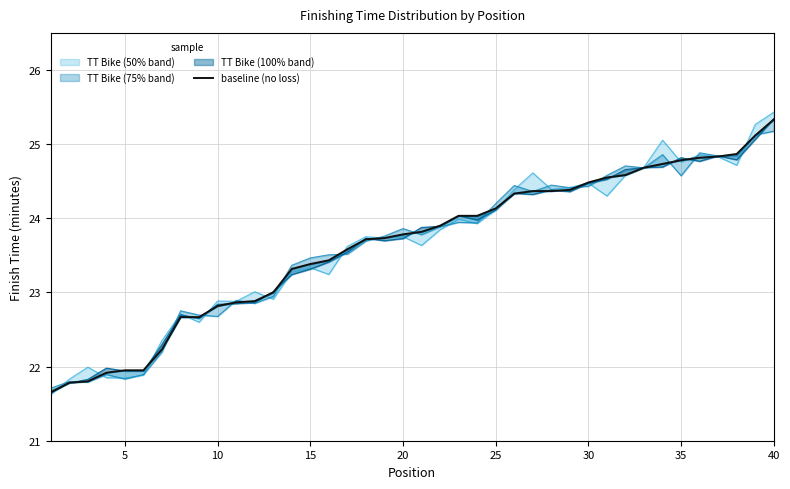

Does the chart have visible grid lines?

Yes